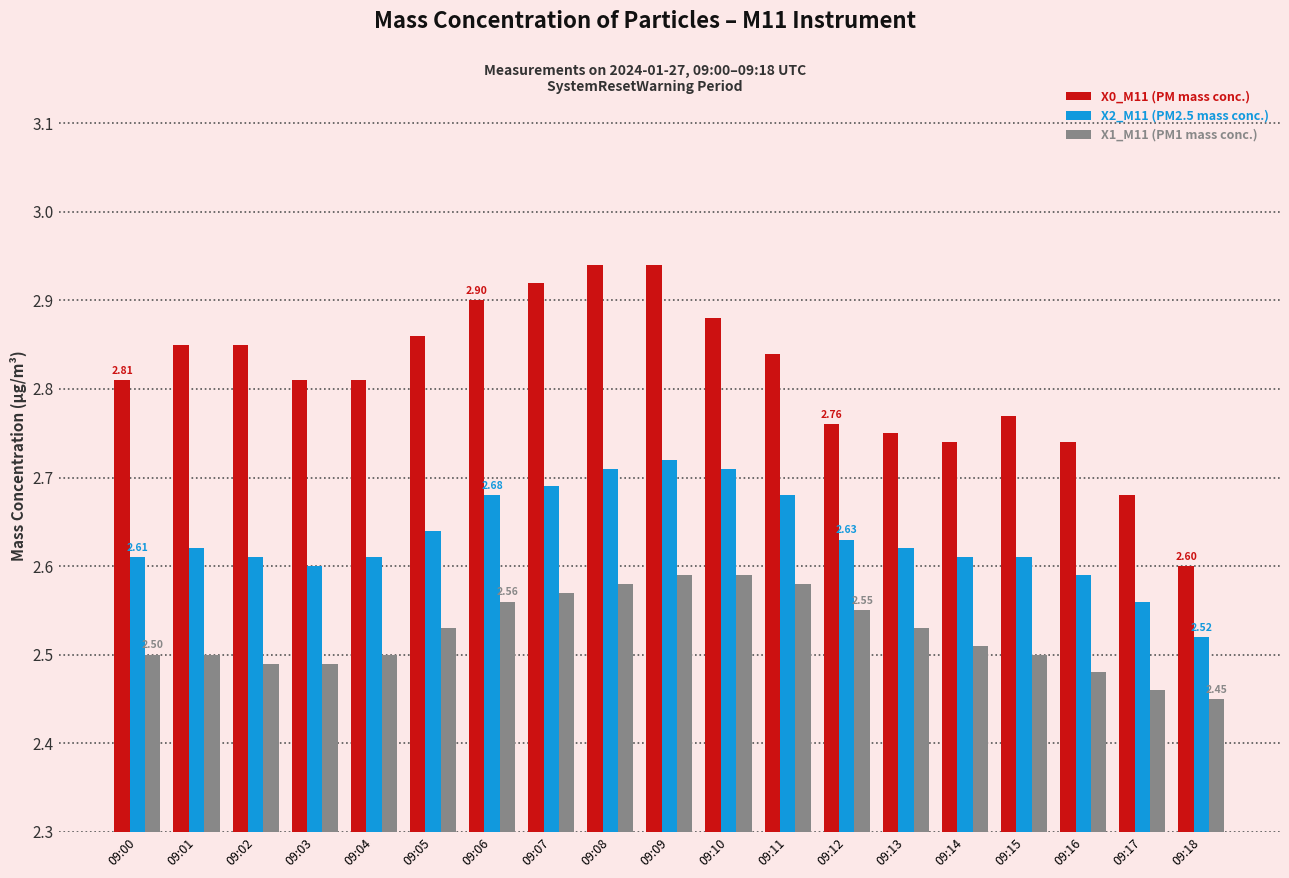

Which series changed the most between 09:11 and 09:13?

X0_M11 (PM mass conc.)